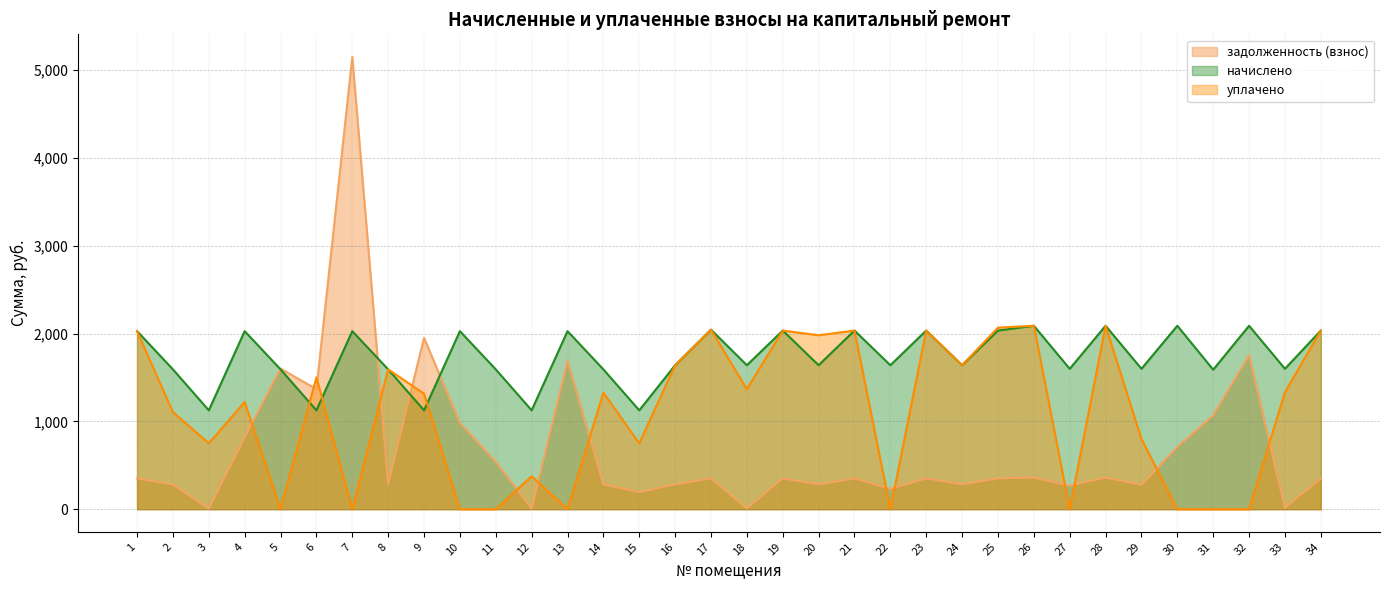

What are all the series names shown in the legend?

задолженность (взнос), начислено, уплачено